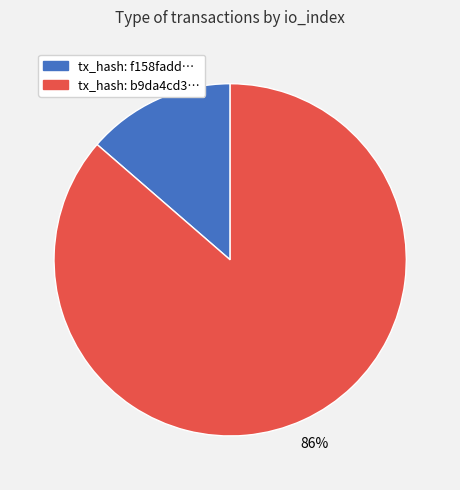

Does any single category account for the majority?

Yes